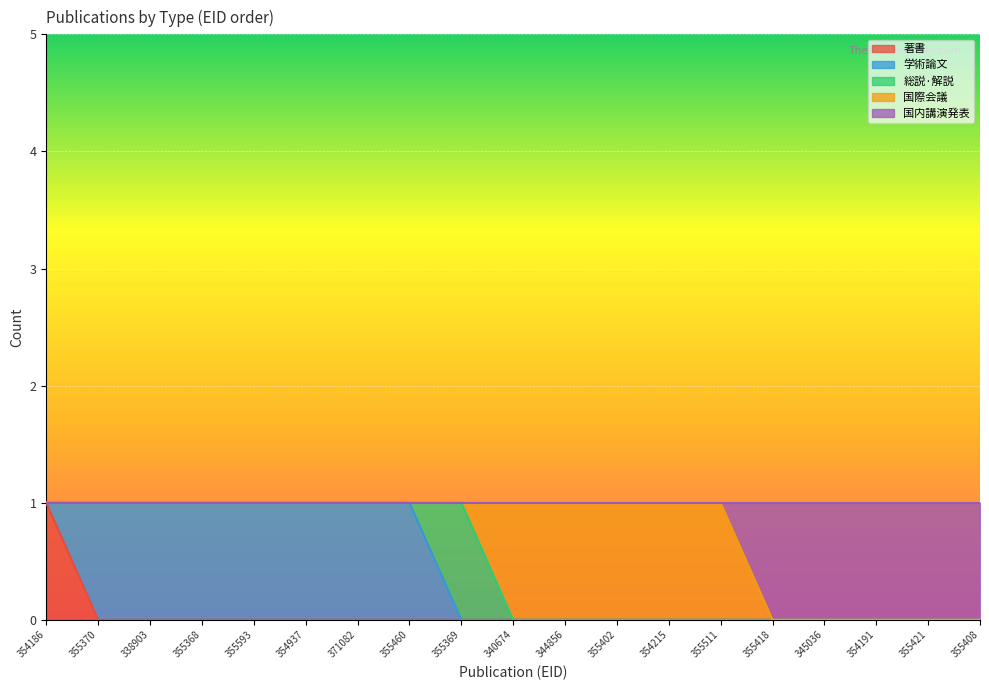

Does the chart display data point markers on the line(s)?

No